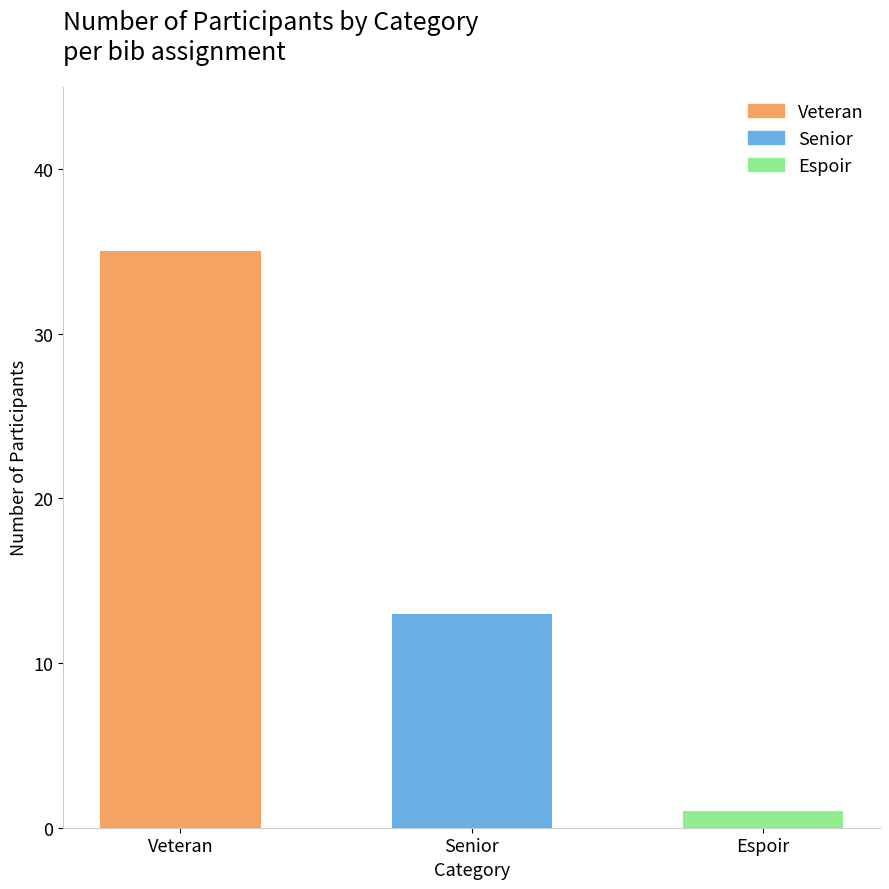

What is the sum of all values?

49